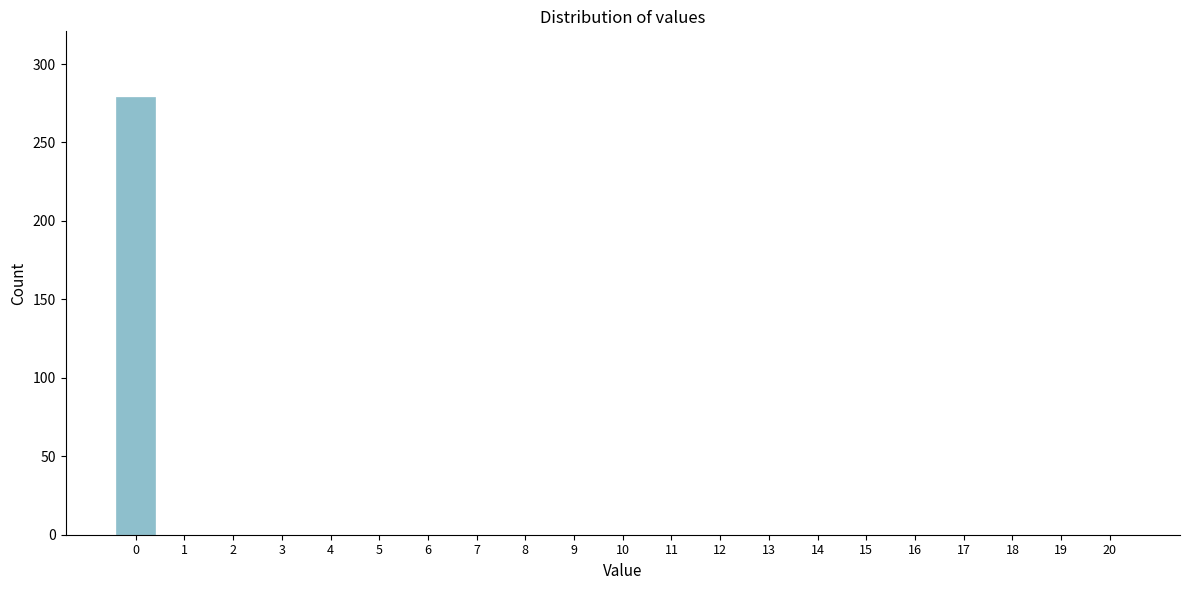

Reading right to left, transcribe all the data shown in this chart.

20=0	19=0	18=0	17=0	16=0	15=0	14=0	13=0	12=0	11=0	10=0	9=0	8=0	7=0	6=0	5=0	4=0	3=0	2=0	1=0	0=279